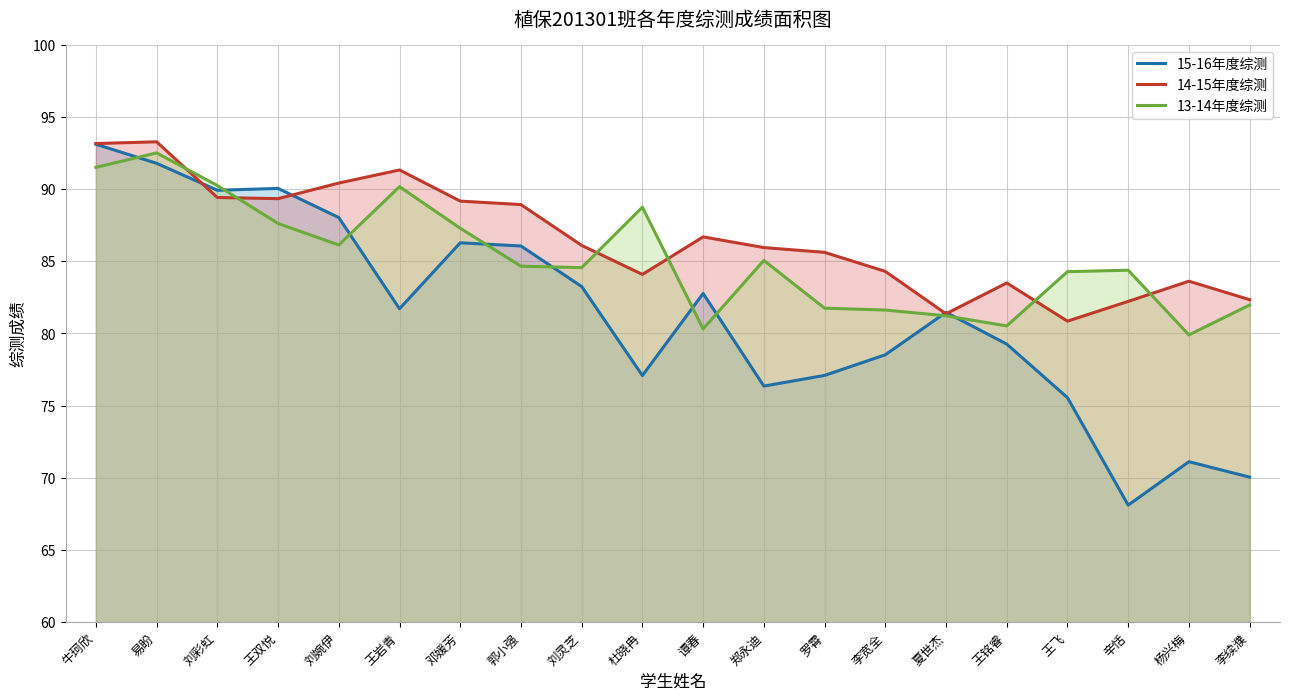

At which category is the sum across all series the highest?

牛珂欣